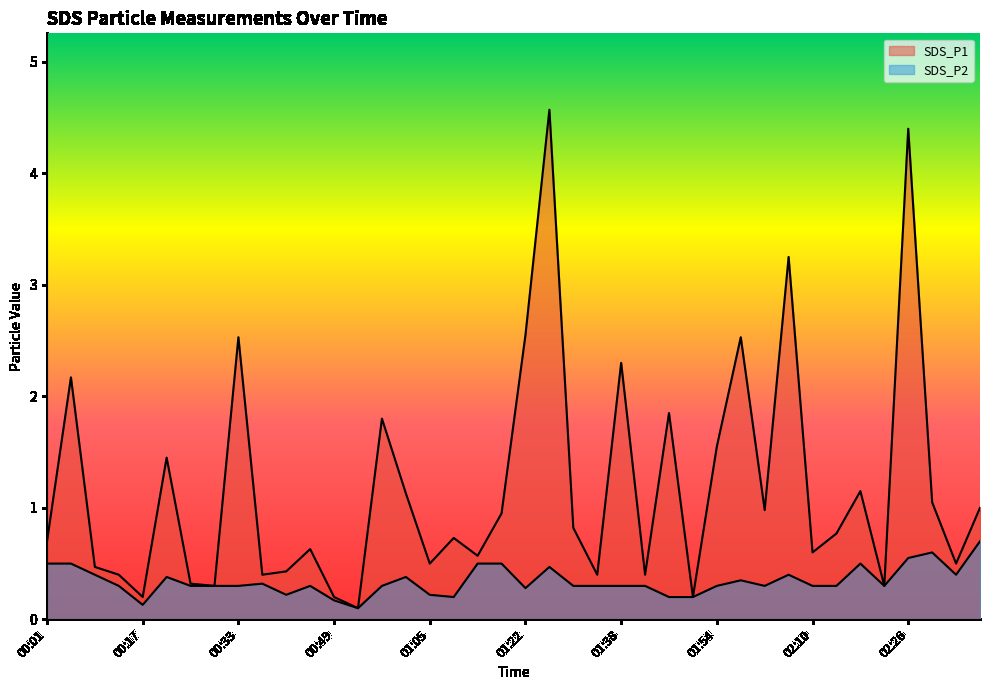

True or false: SDS_P2 has a value of 0.2 at 00:57.

False